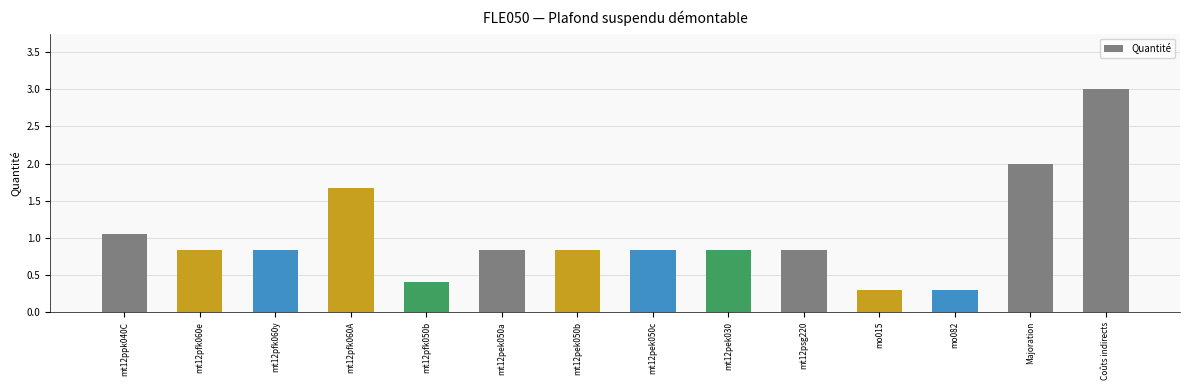

What is the smallest value displayed?

0.3